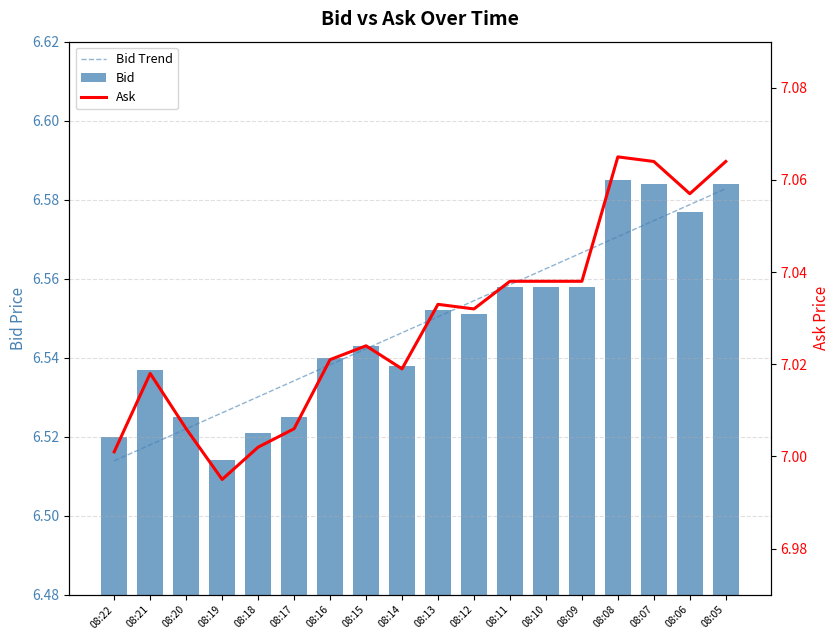

List the series in order of their peak value, highest first.

Ask, Bid, Bid Trend